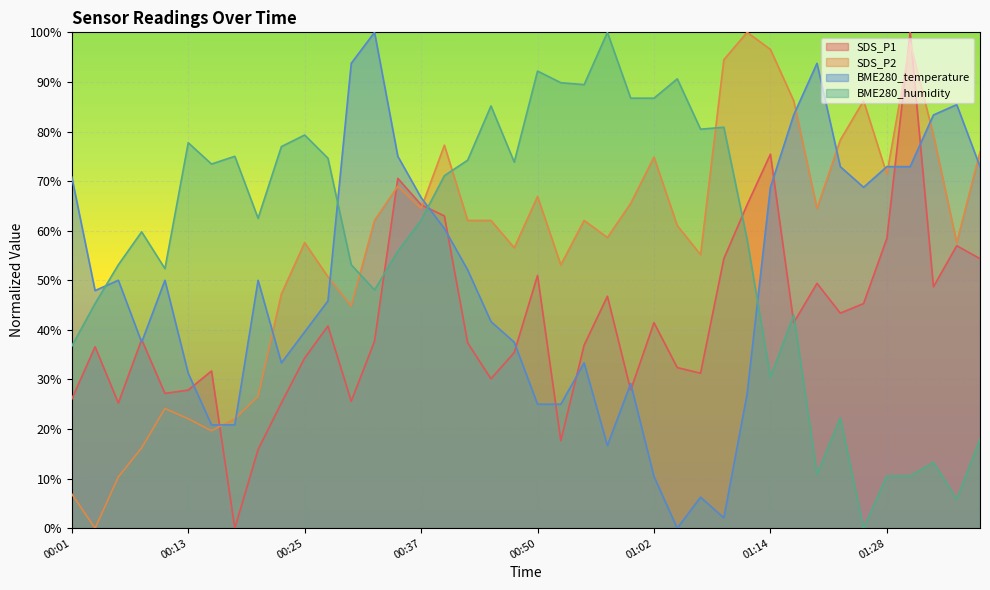

Reading left to right, list all the values displayed in this chart.

SDS_P1: 0.3	0.4	0.3	0.4	0.3	0.3	0.3	0.0	0.2	0.3	0.3	0.4	0.3	0.4	0.7	0.7	0.6	0.4	0.3	0.4	0.5	0.2	0.4	0.5	0.3	0.4	0.3	0.3	0.5	0.7	0.8	0.4	0.5	0.4	0.5	0.6	1.0	0.5	0.6	0.5
SDS_P2: 0.1	0.0	0.1	0.2	0.2	0.2	0.2	0.2	0.3	0.5	0.6	0.5	0.4	0.6	0.7	0.6	0.8	0.6	0.6	0.6	0.7	0.5	0.6	0.6	0.7	0.7	0.6	0.6	0.9	1.0	1.0	0.9	0.6	0.8	0.9	0.7	1.0	0.8	0.6	0.8
BME280_temperature: 0.7	0.5	0.5	0.4	0.5	0.3	0.2	0.2	0.5	0.3	0.4	0.5	0.9	1.0	0.7	0.7	0.6	0.5	0.4	0.4	0.2	0.2	0.3	0.2	0.3	0.1	0.0	0.1	0.0	0.3	0.7	0.8	0.9	0.7	0.7	0.7	0.7	0.8	0.9	0.7
BME280_humidity: 0.4	0.5	0.5	0.6	0.5	0.8	0.7	0.7	0.6	0.8	0.8	0.7	0.5	0.5	0.6	0.6	0.7	0.7	0.9	0.7	0.9	0.9	0.9	1.0	0.9	0.9	0.9	0.8	0.8	0.6	0.3	0.4	0.1	0.2	0.0	0.1	0.1	0.1	0.1	0.2